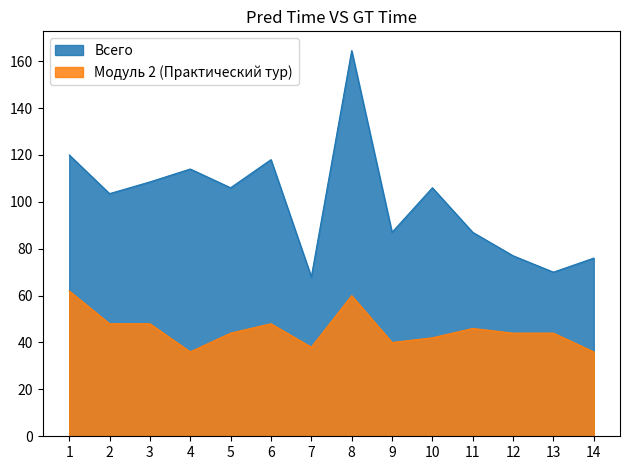

True or false: Модуль 2 (Практический тур) has a value of 29.8 at 1.

False